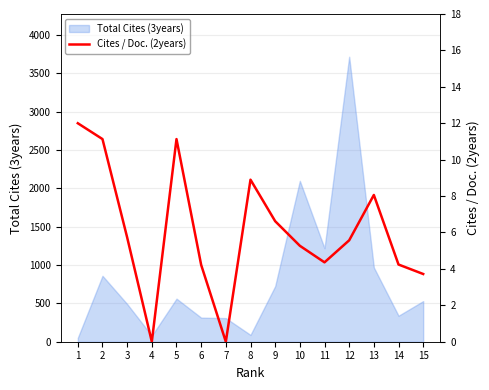

Does the chart display data point markers on the line(s)?

No